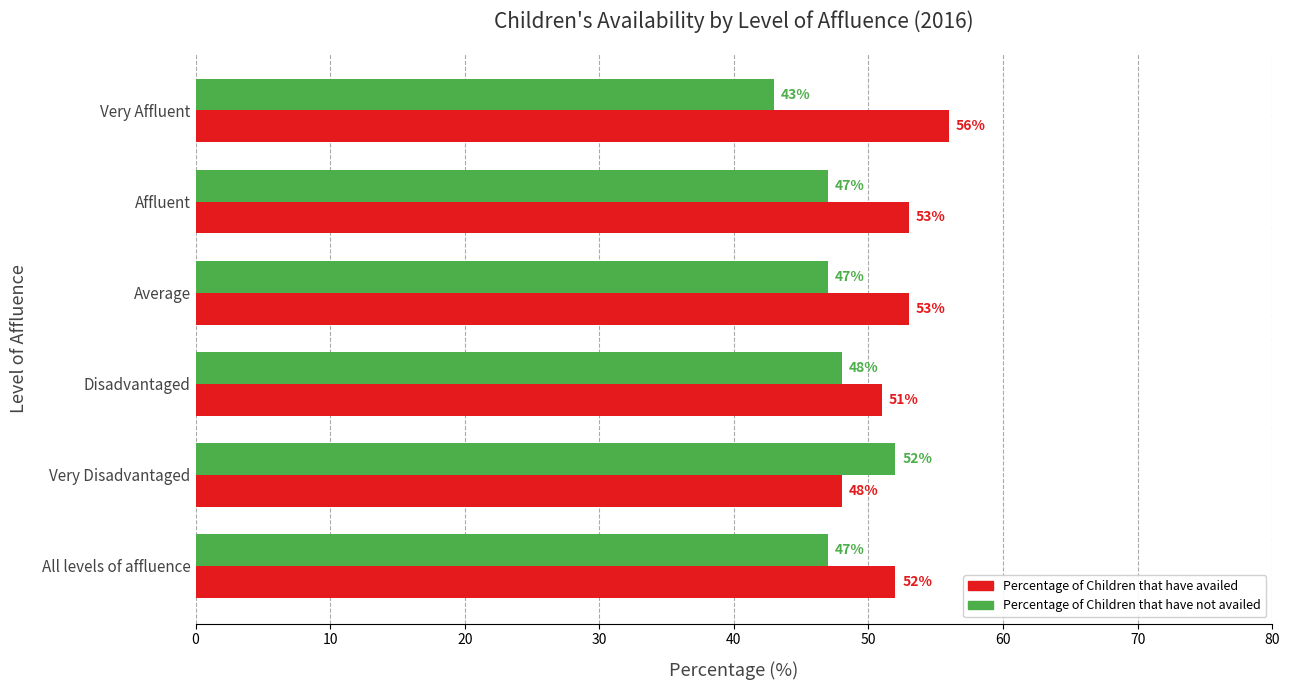

What is the greatest value displayed?

56